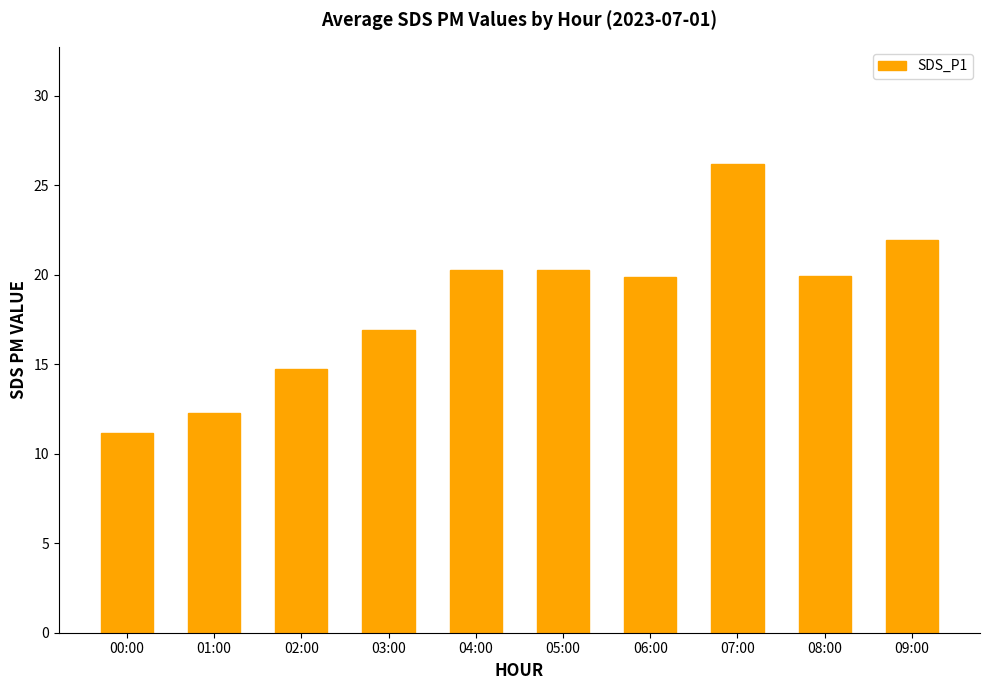

What is the difference between the maximum and second lowest values?

13.9